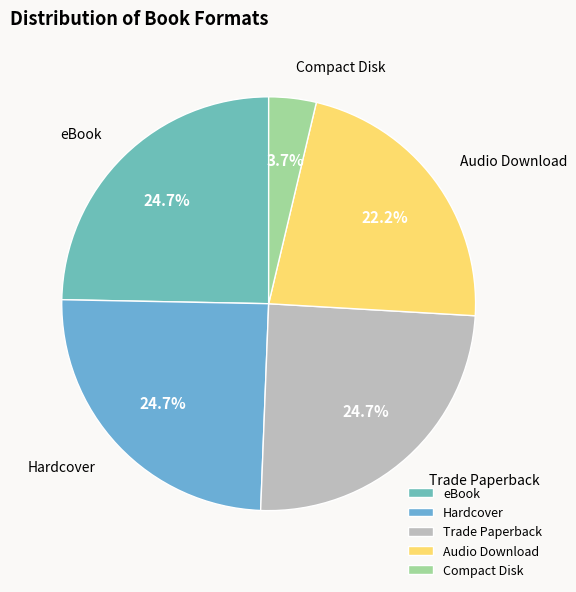

Is there a majority slice in this chart?

No